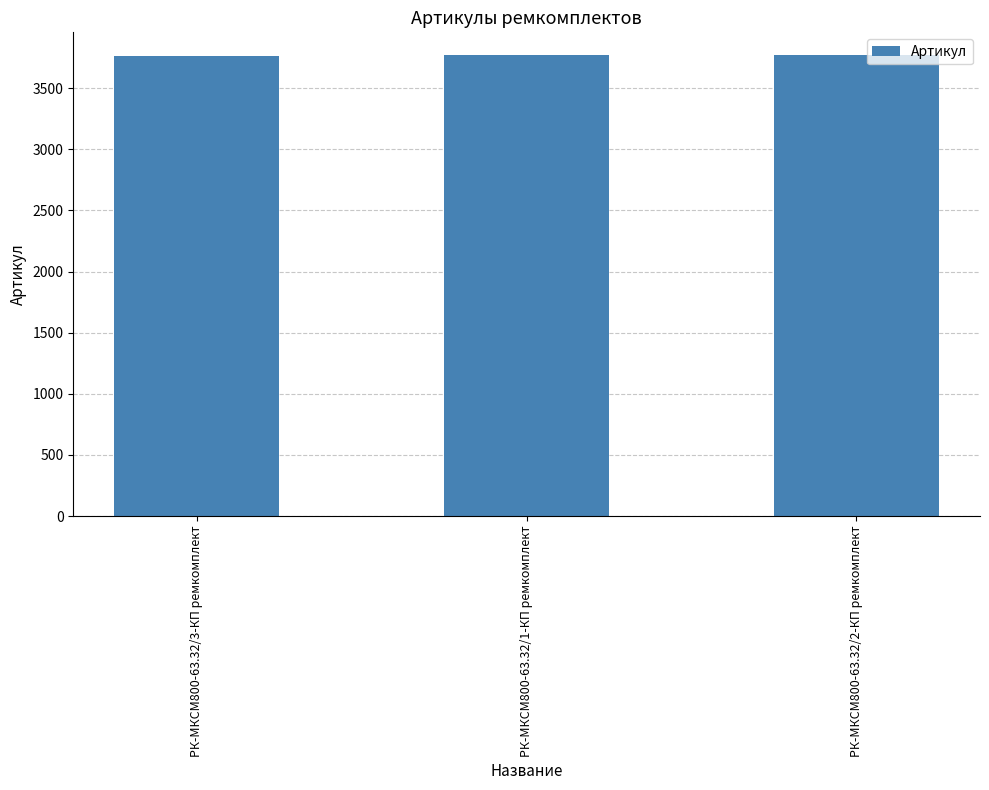

What is the ratio of the value at РК-МКСМ800-63.32/3-КП ремкомплект to the value at РК-МКСМ800-63.32/1-КП ремкомплект?

1.0